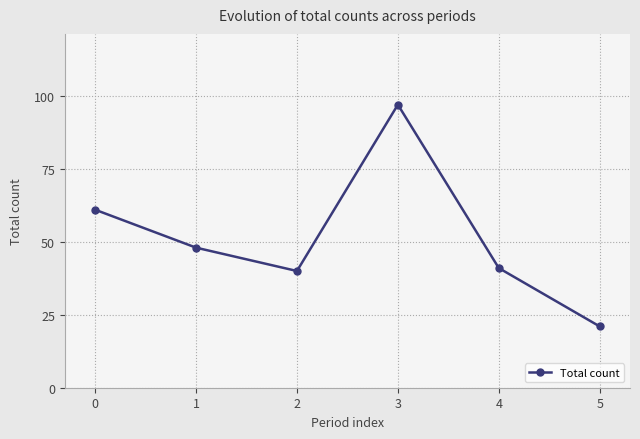

At which category does the chart reach its minimum across all series?

5